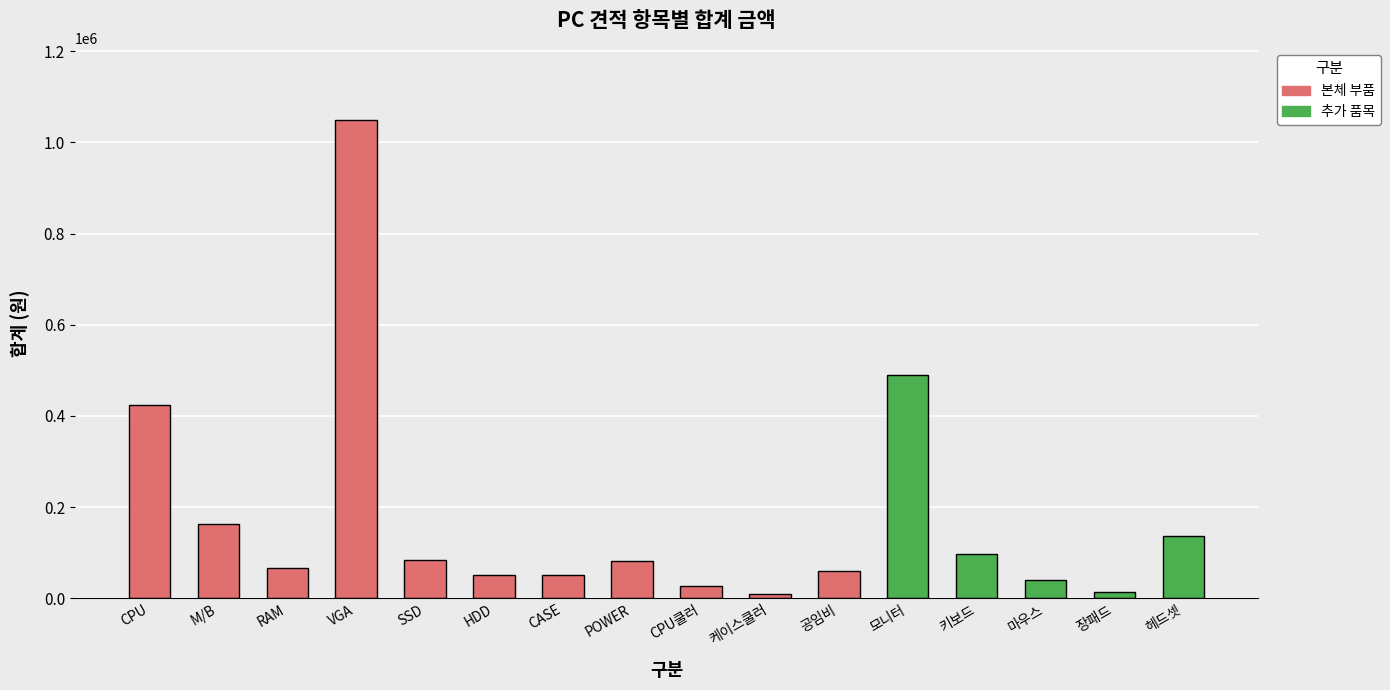

What is the label of the 6th bar from the right?

공임비